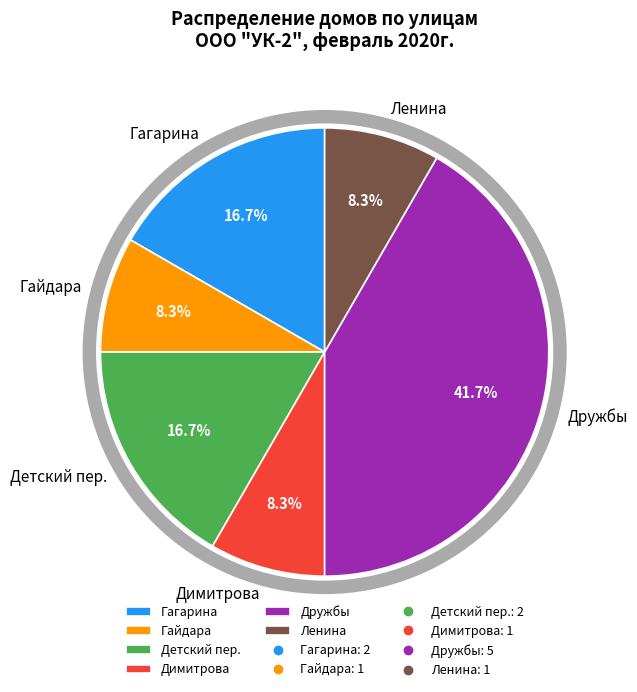

The Ленина slice represents 8% of the pie. True or false?

True